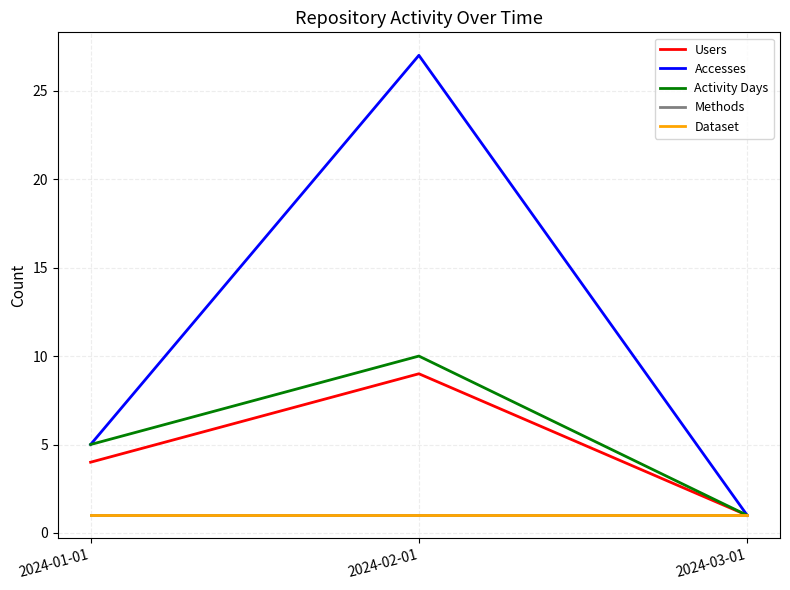

At which category is the sum across all series the highest?

2024-02-01